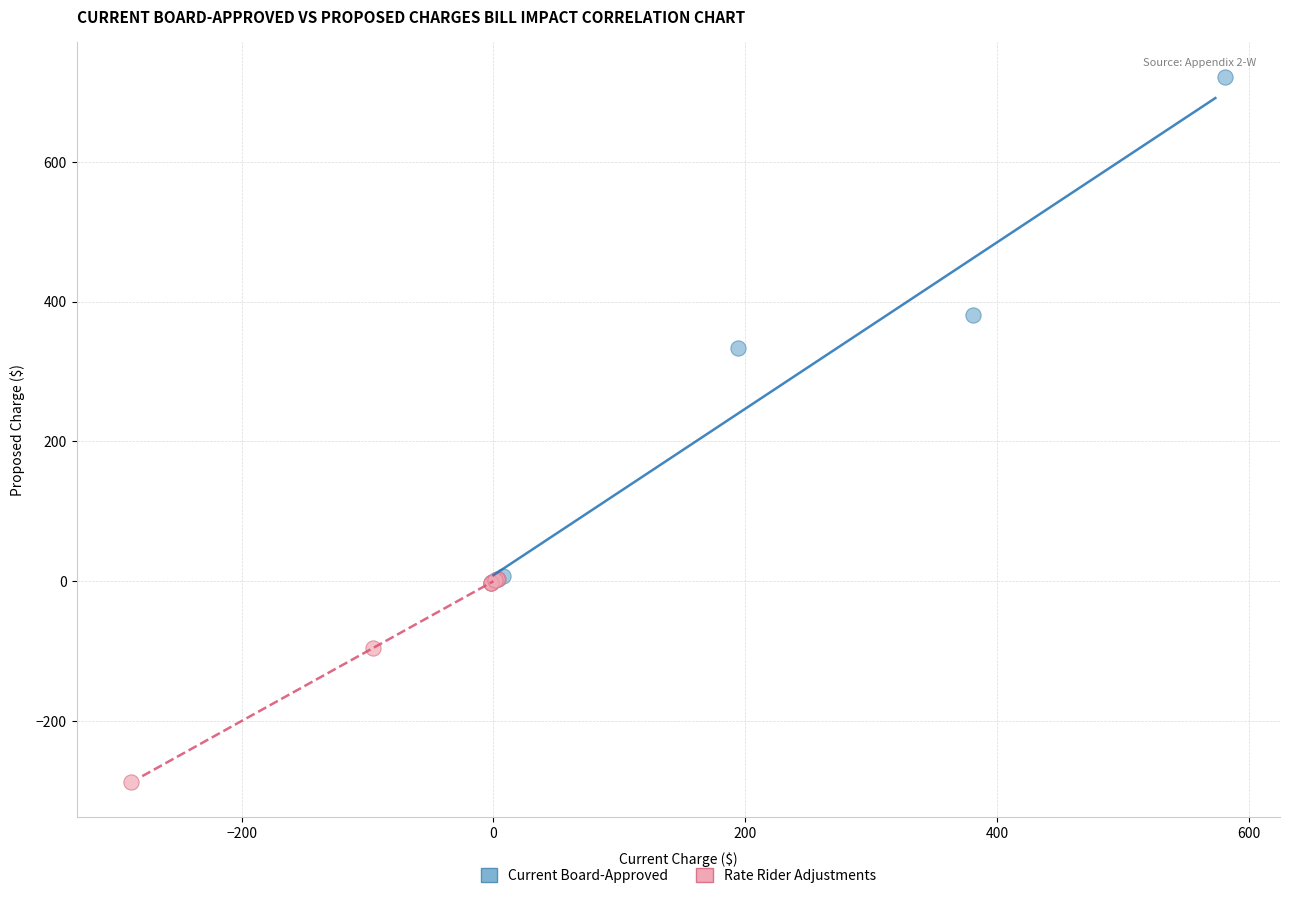

Which series contains the lowest Y value?

Rate Rider Adjustments